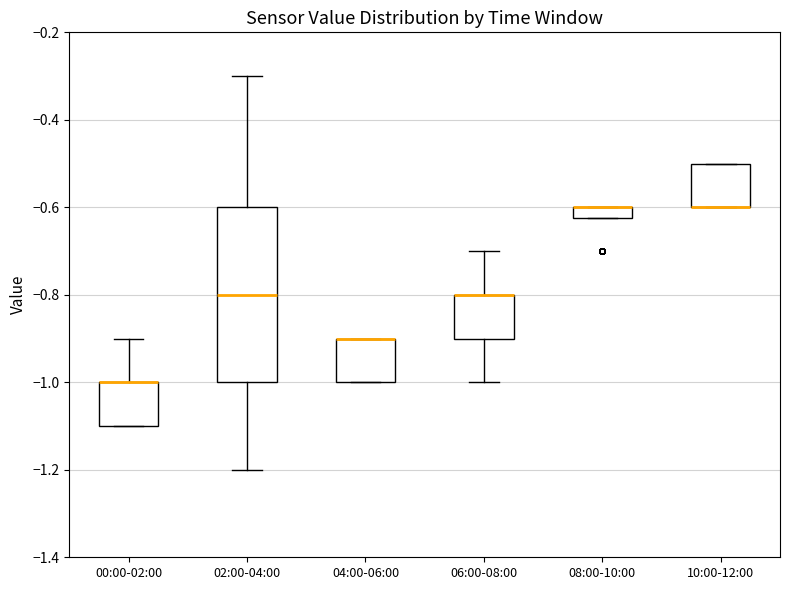

Comparing the boxes themselves (not the whiskers), which one is the tallest?

02:00-04:00